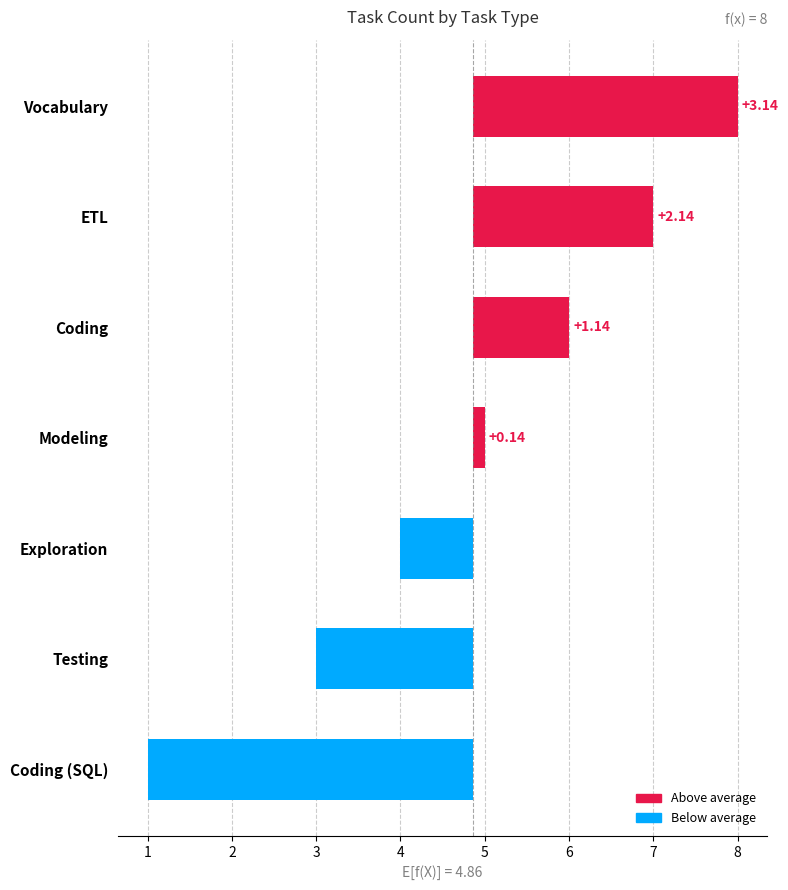

What is the value of the 1st bar from the left?

3.1